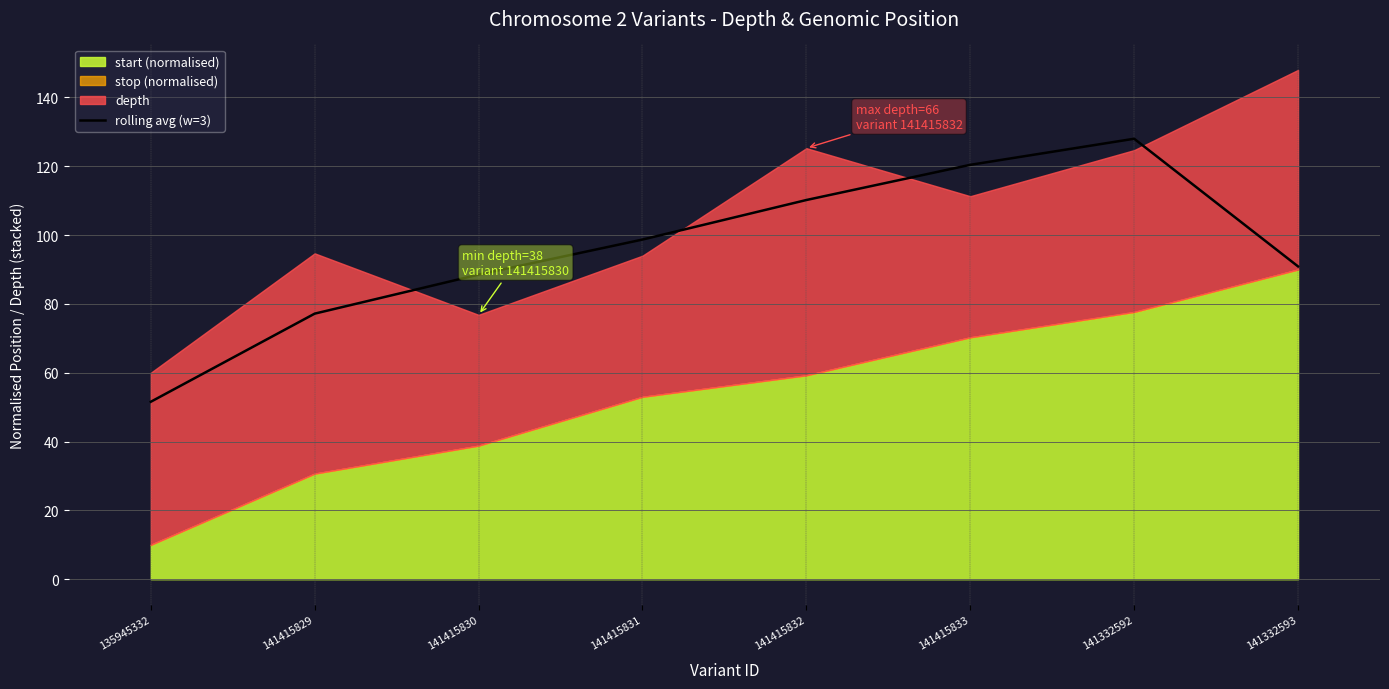

What is the difference between the second highest and minimum values?

68.9